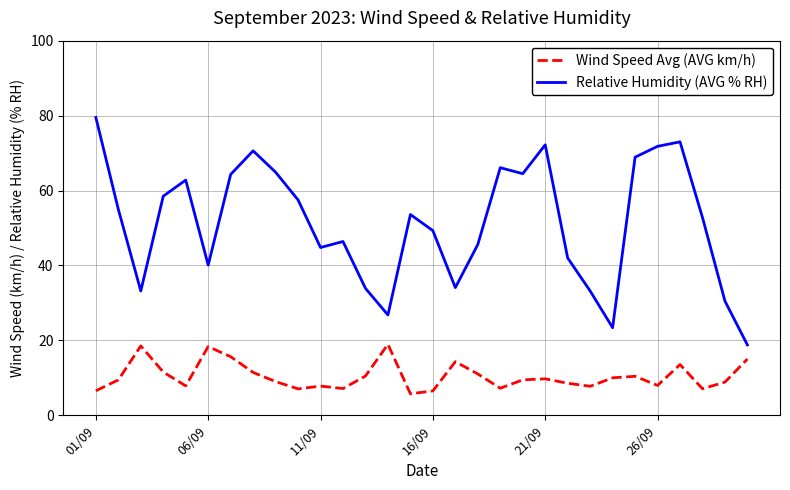

Which series has the largest total across all categories?

Relative Humidity (AVG % RH)